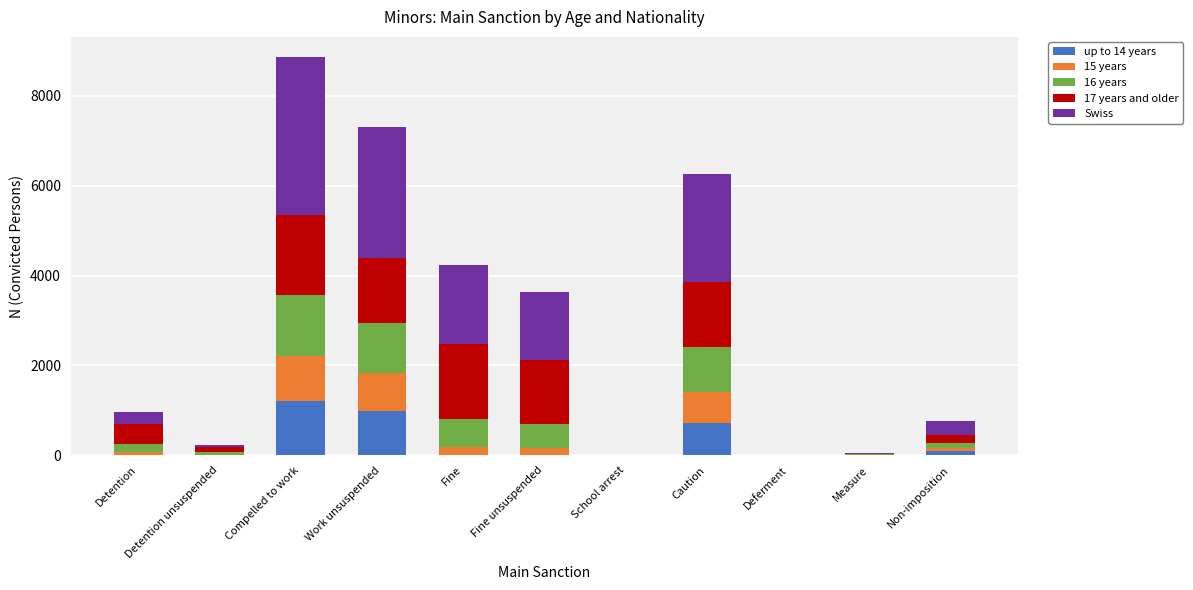

At which label does up to 14 years reach its peak?

Compelled to work